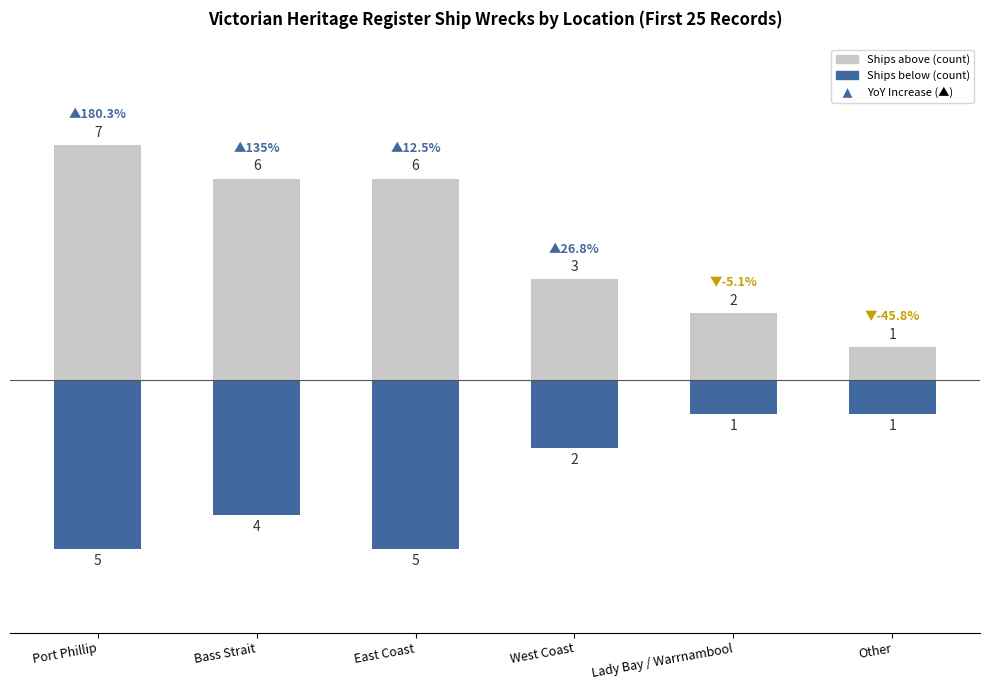

At how many categories does at least one series exceed 0?

6